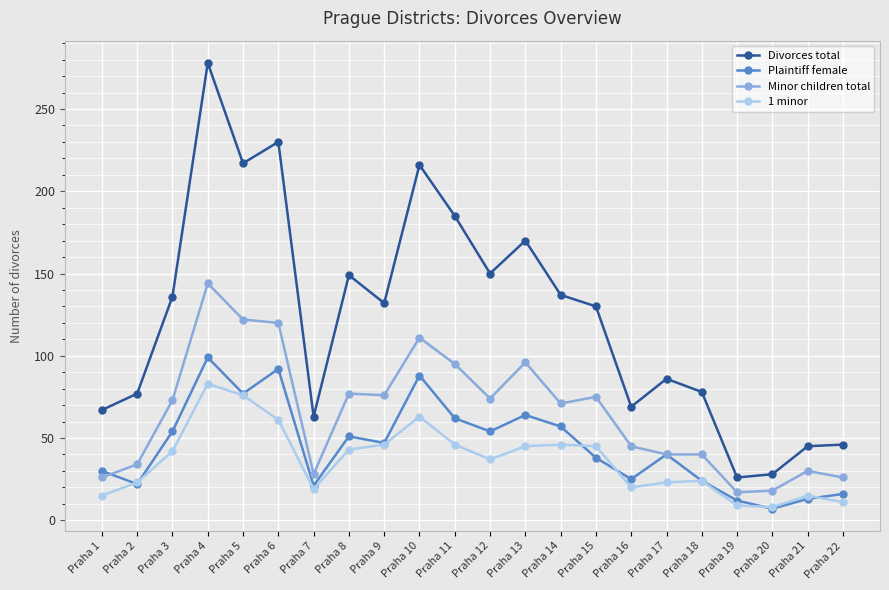

Where is the first local maximum for 1 minor?

Praha 4